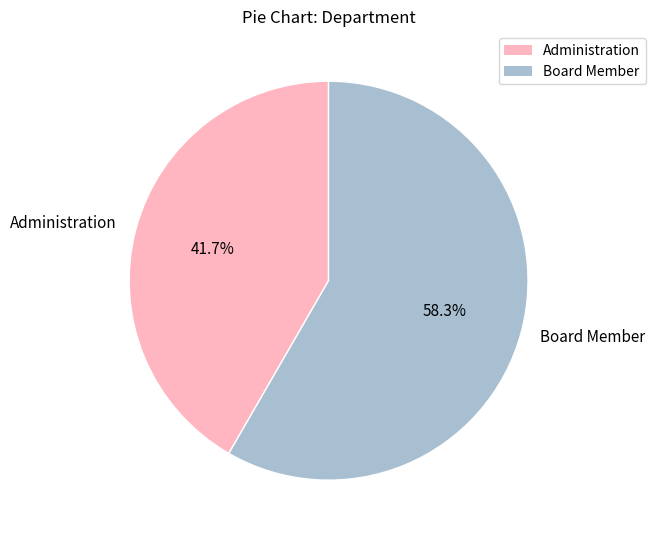

Is there any slice that represents more than half of the pie?

Yes